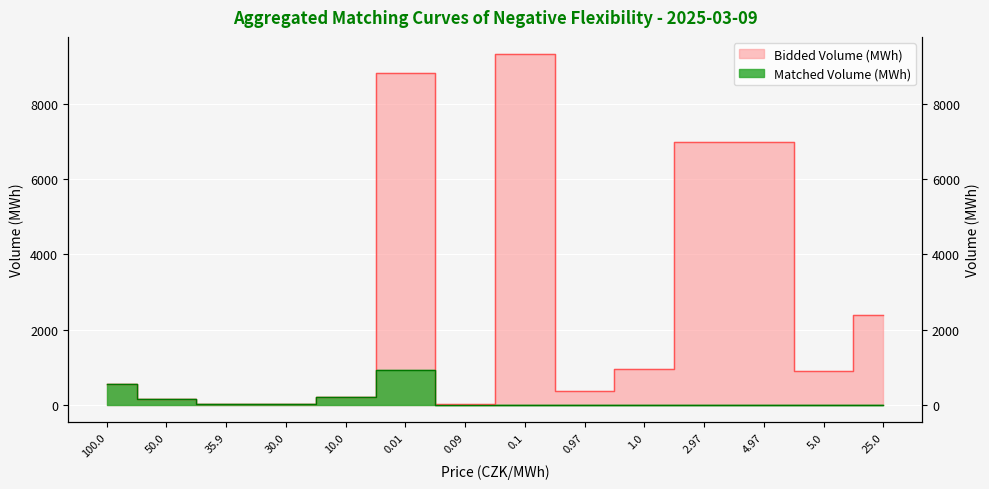

At 0.09, list the series in order from smallest to largest.

Matched Volume (MWh), Bidded Volume (MWh)